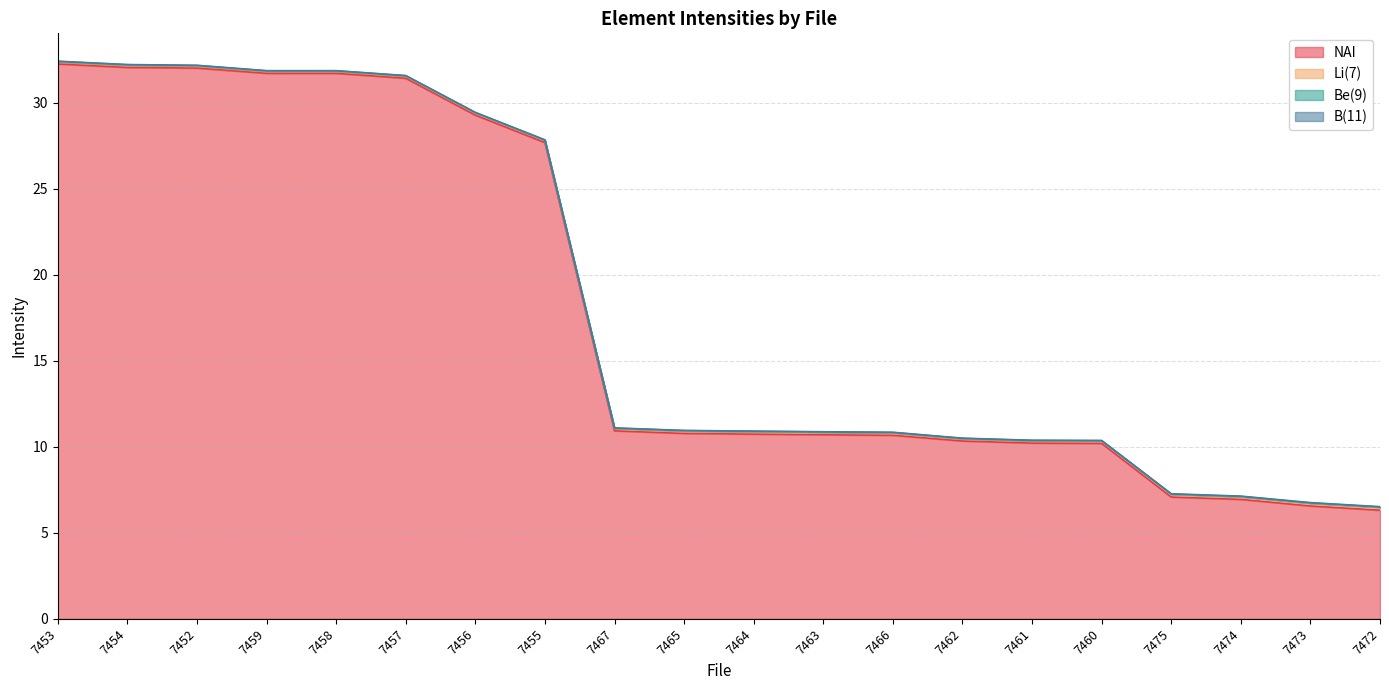

Which series has the largest total across all categories?

NAI